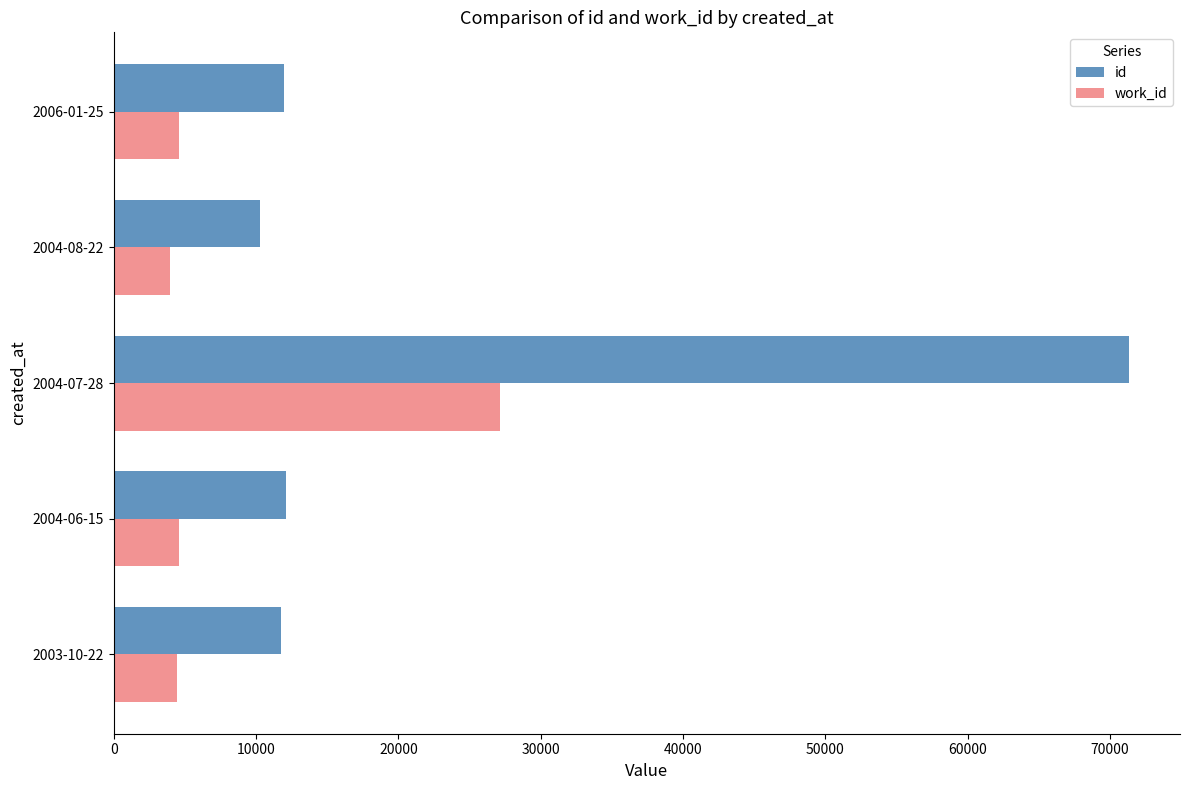

Rank the series by their average value, from highest to lowest.

id, work_id